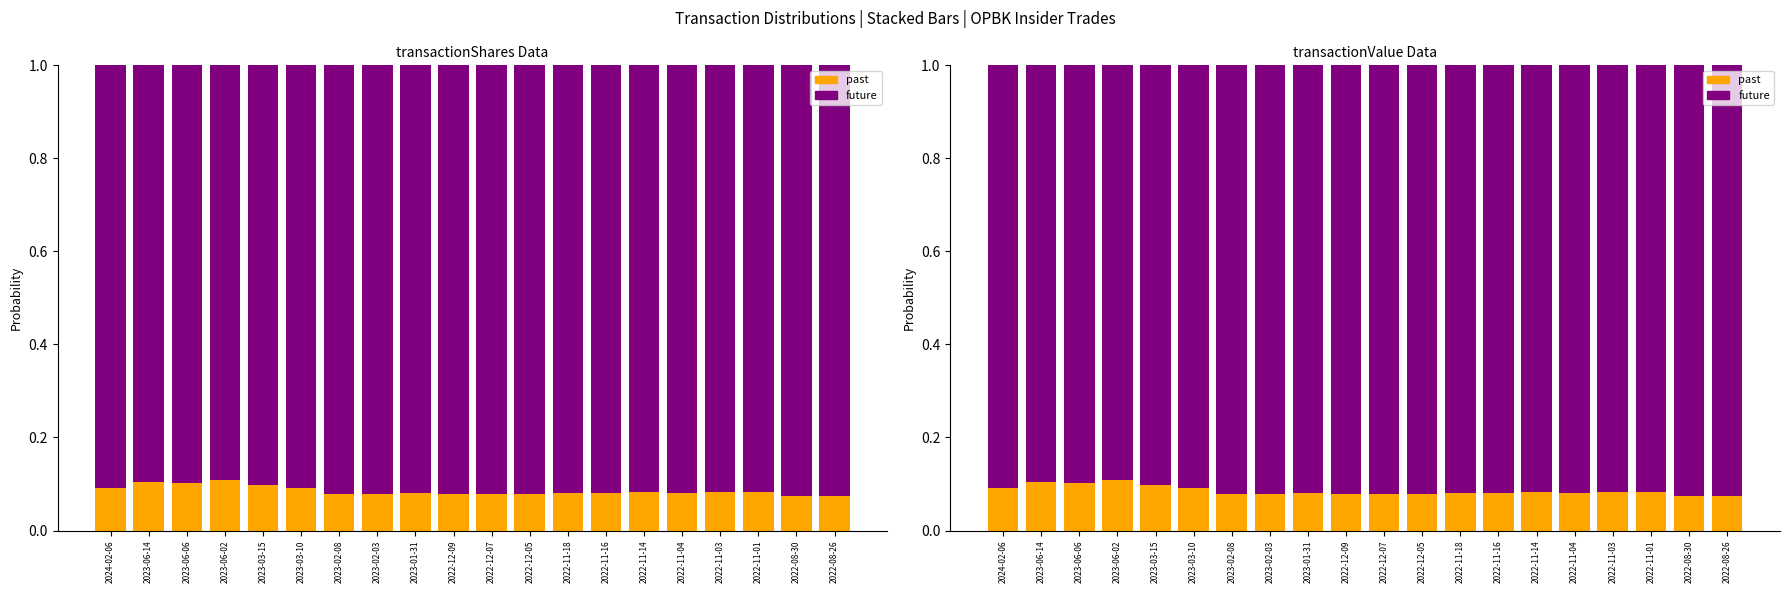

What is the label of the 4th bar from the left?

2023-06-02